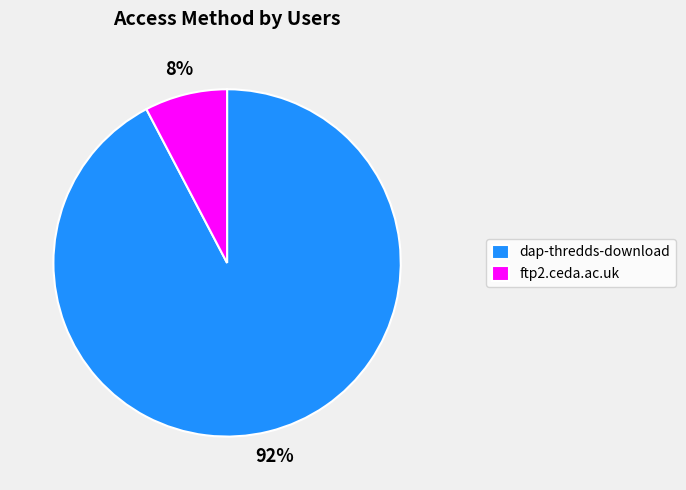

Is the sum of ftp2.ceda.ac.uk and dap-thredds-download greater than half?

Yes